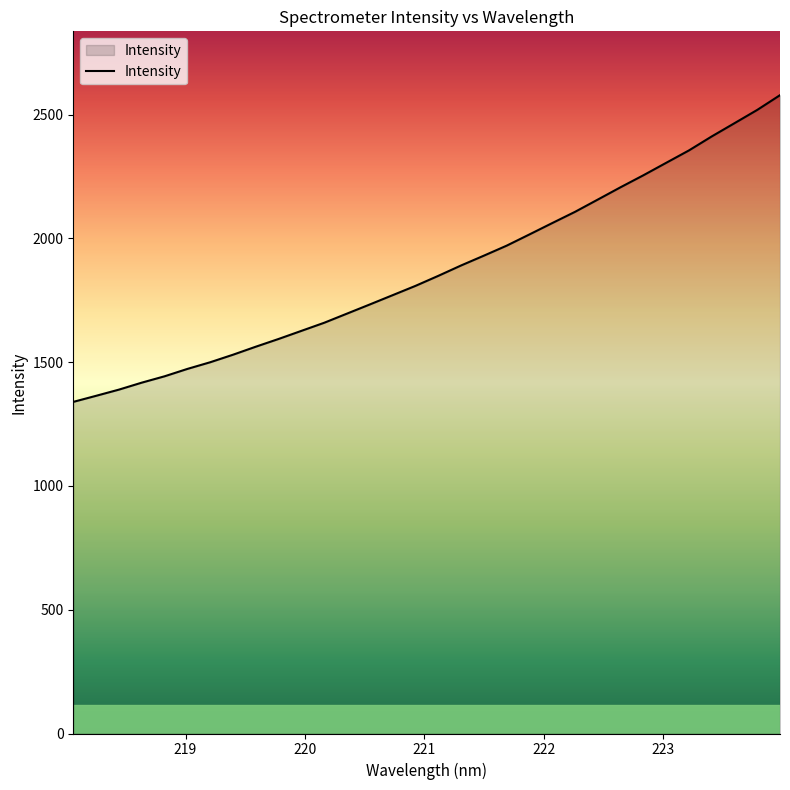

What is the difference between the maximum and minimum values?

1239.0